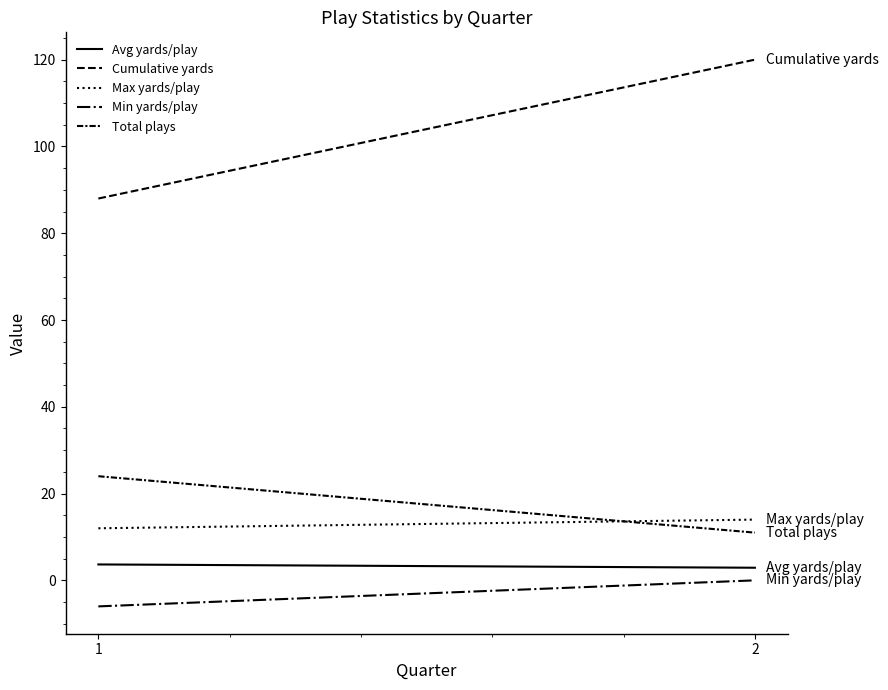

Reading left to right, extract all data points from this chart.

Avg yards/play: 3.7	2.9
Cumulative yards: 88.0	120.0
Max yards/play: 12.0	14.0
Min yards/play: -6.0	0.0
Total plays: 24.0	11.0